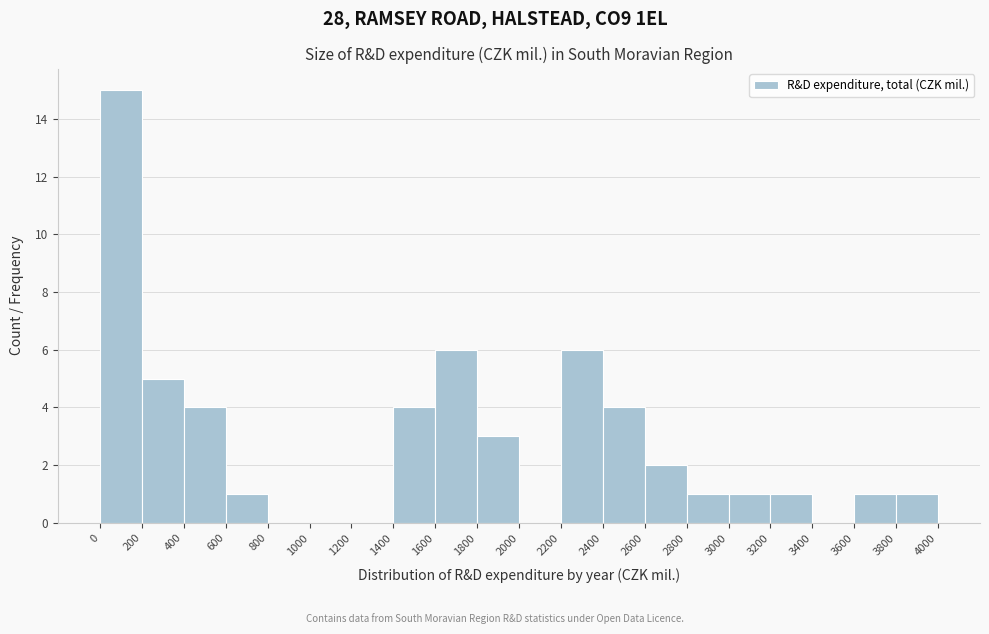

Over which range of the x-axis is the bar tallest?

0 to 200